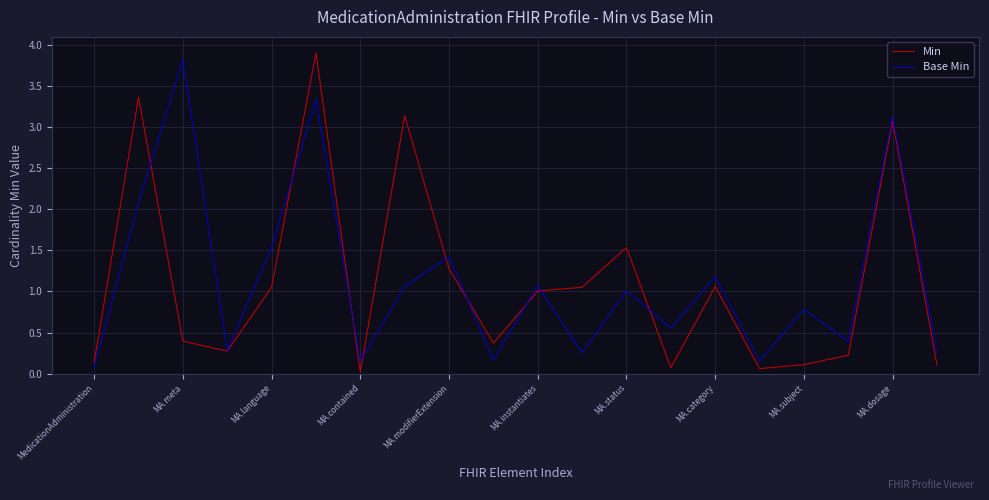

What is the maximum value shown in the chart?

3.9